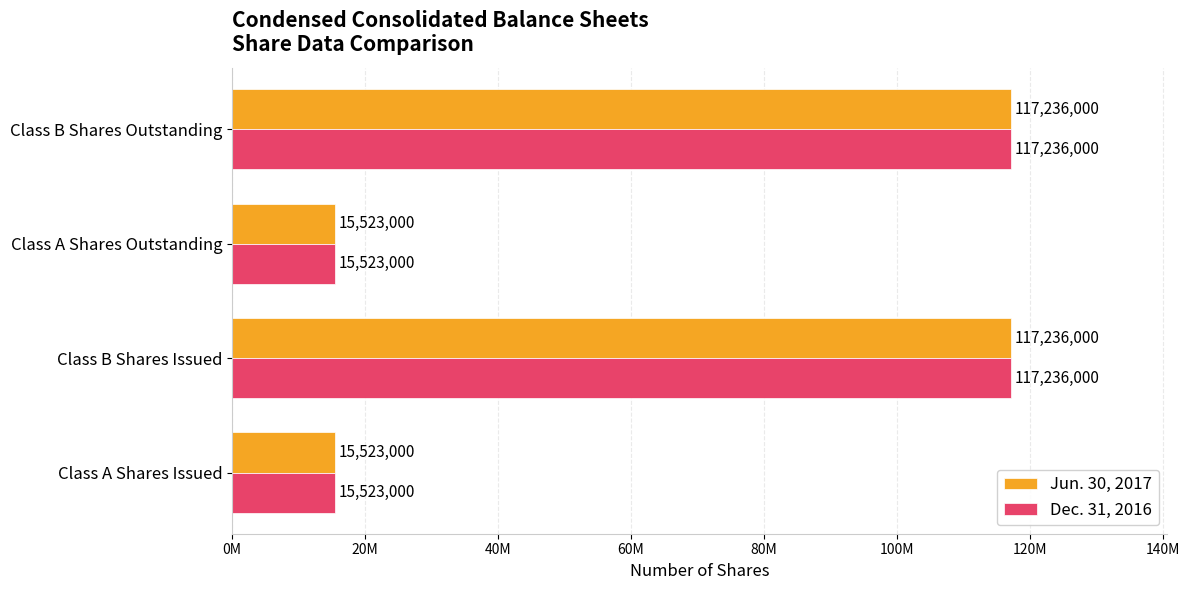

Reading left to right, transcribe all the data shown in this chart.

Jun. 30, 2017: 15523000	117236000	15523000	117236000
Dec. 31, 2016: 15523000	117236000	15523000	117236000